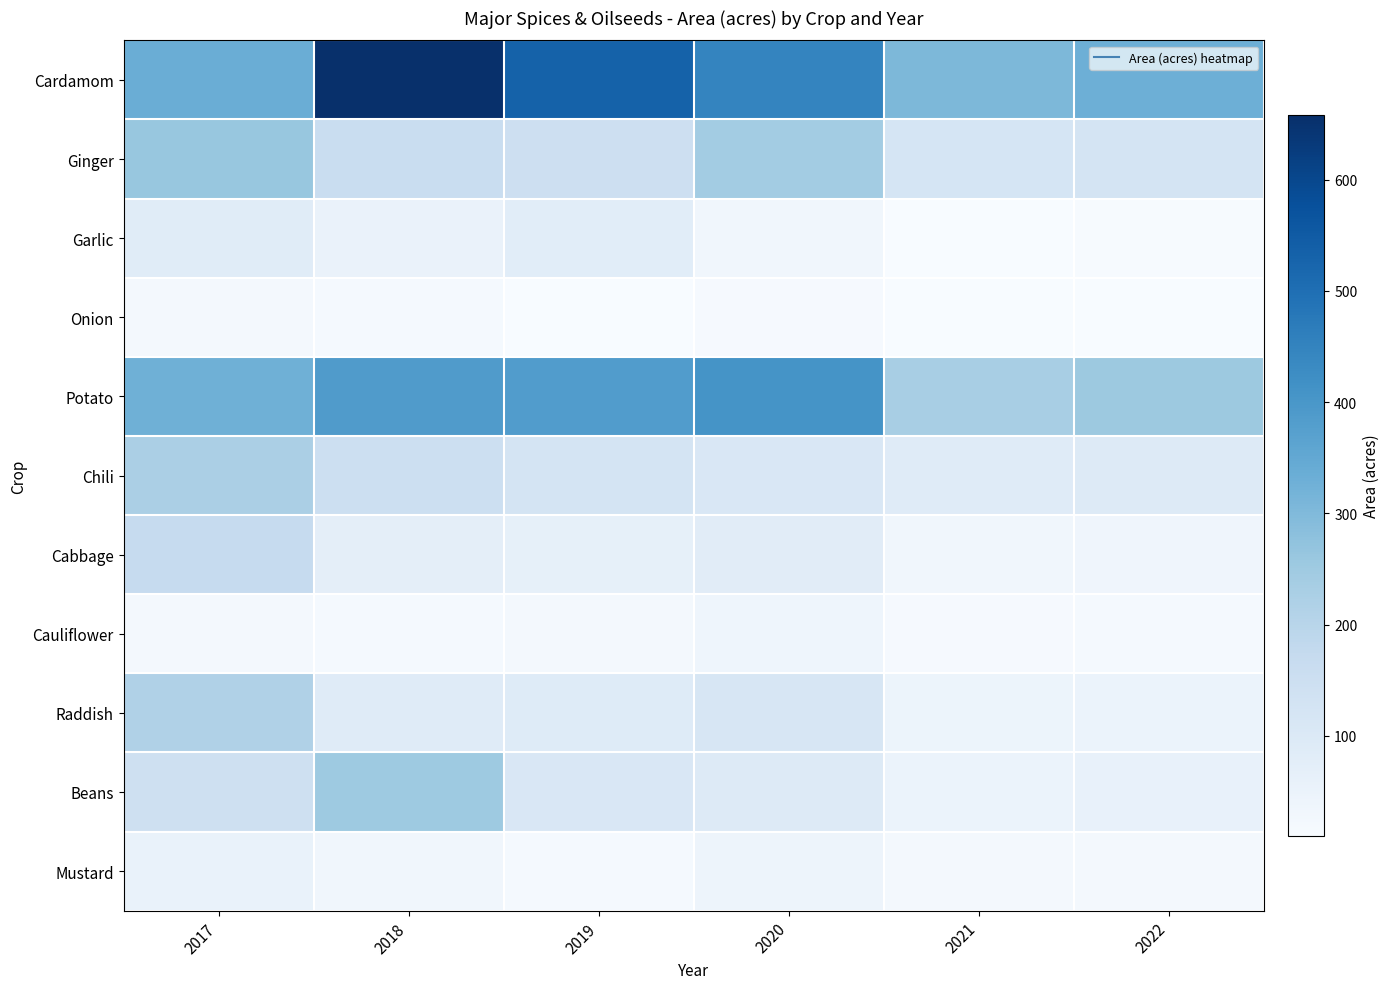

What is the greatest value displayed?

658.0